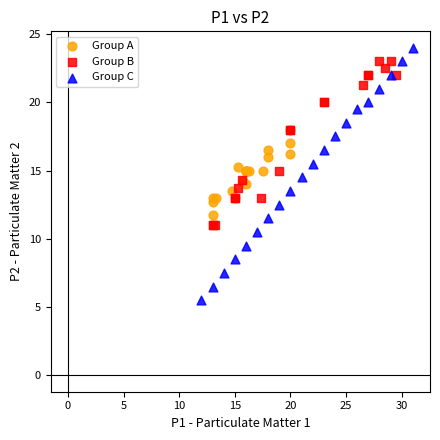

Which series has the largest Y range (max minus min)?

Group C